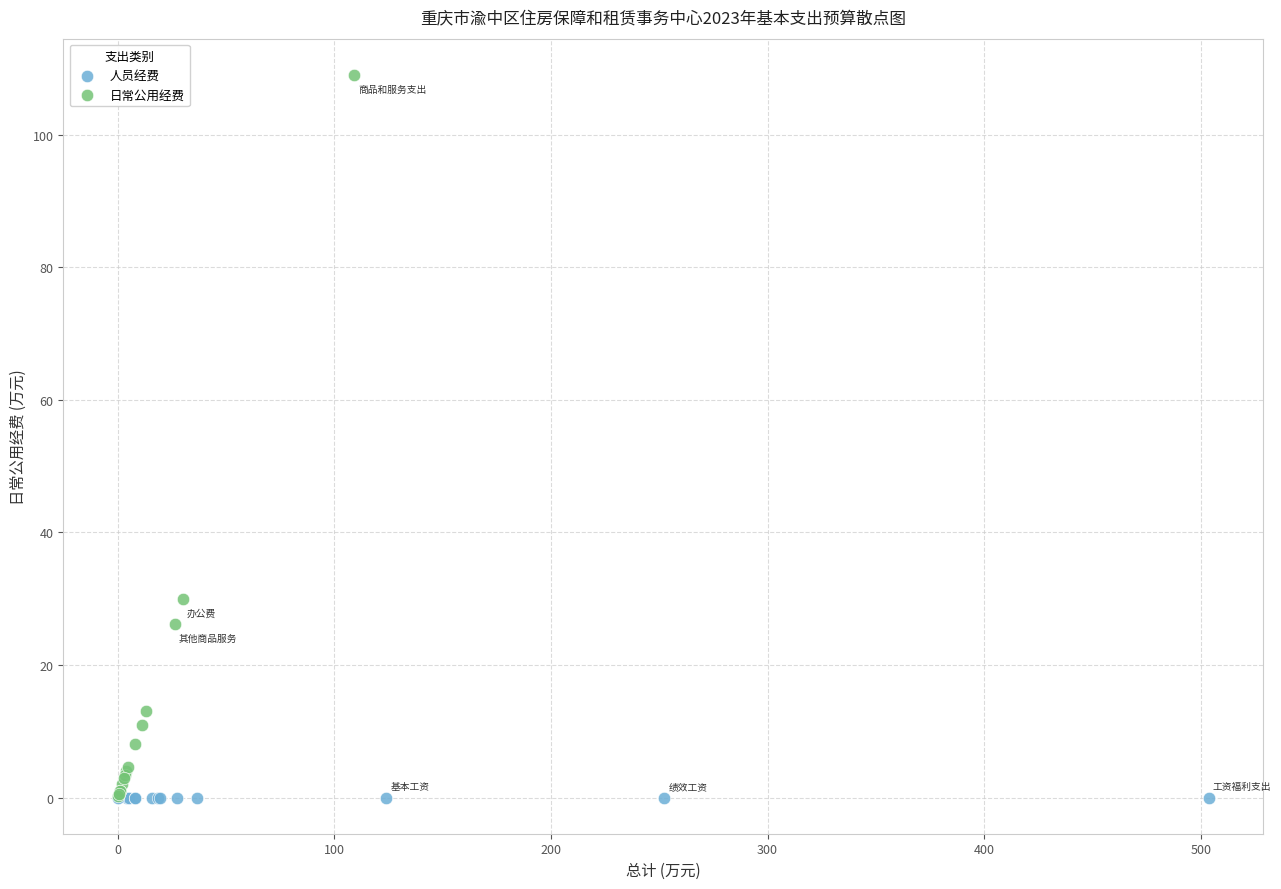

Which series contains the highest Y value?

日常公用经费